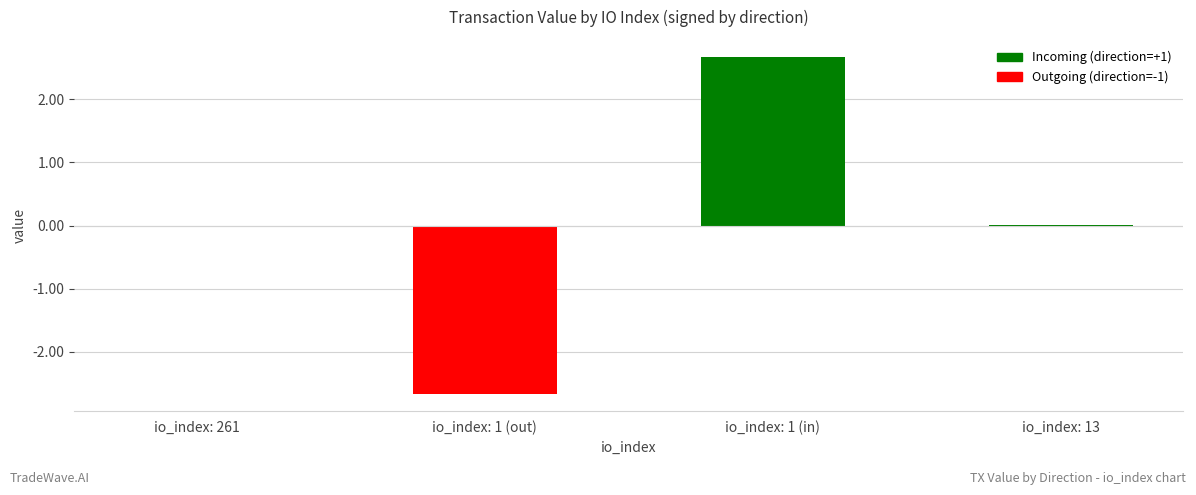

The value at io_index: 13 is 0.0. True or false?

True